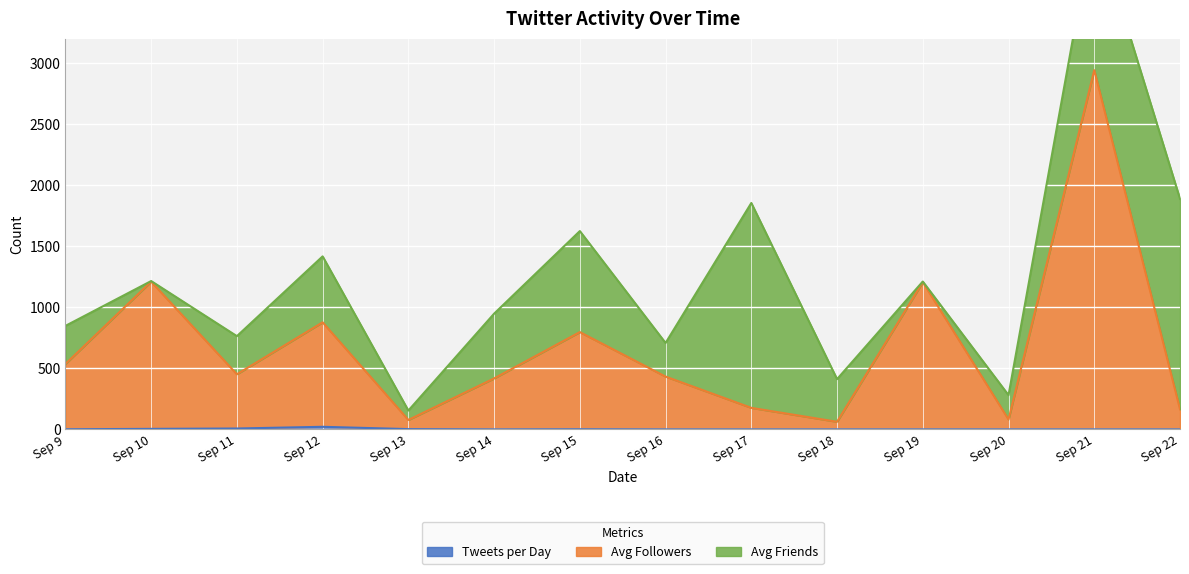

Which series has the largest total across all categories?

Avg Followers